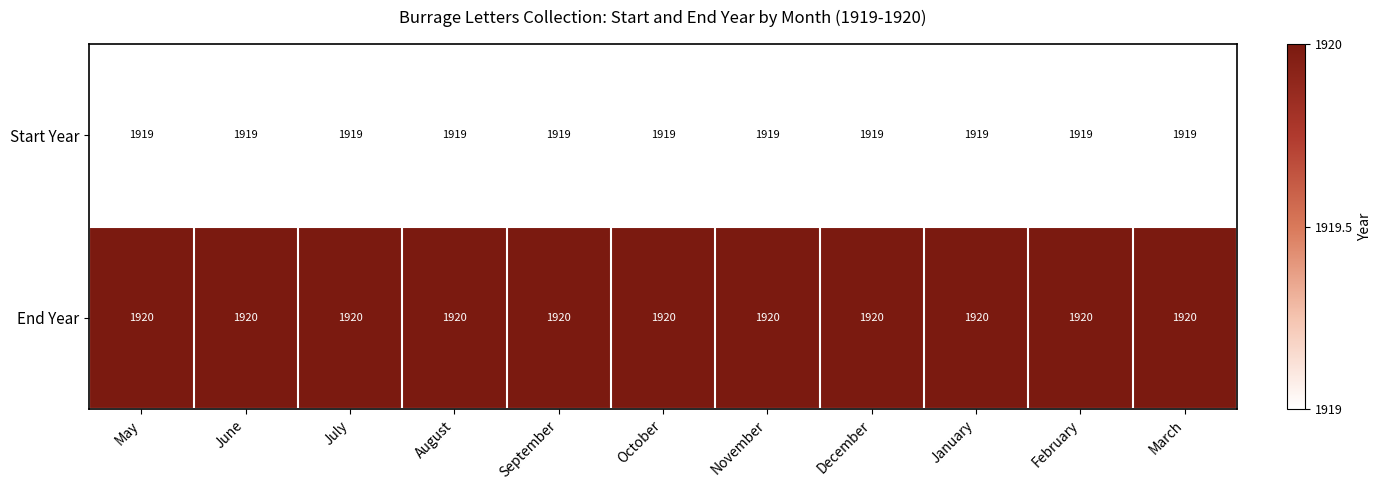

What is the minimum value for Start Year?

1919